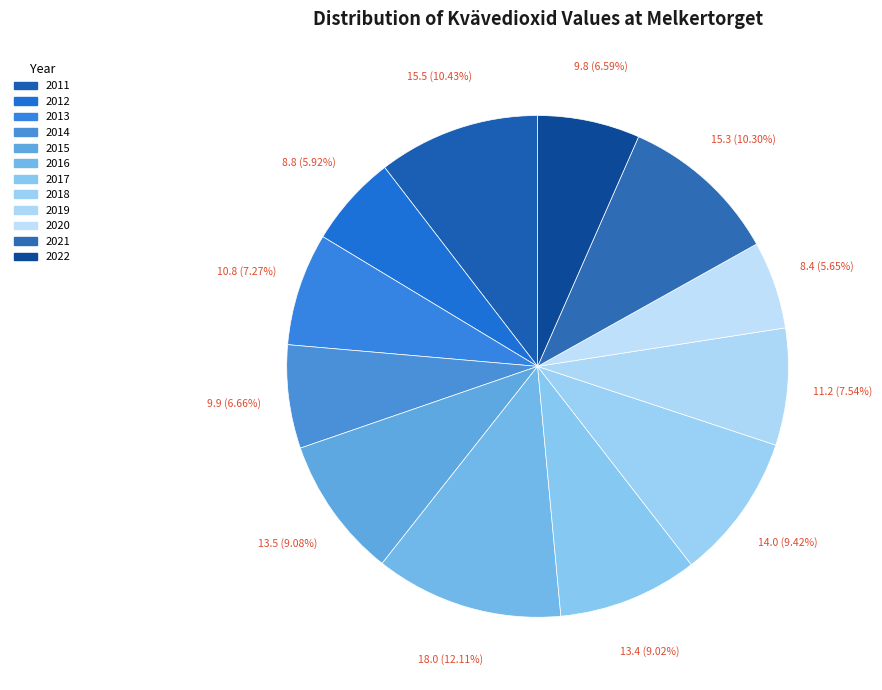

Approximately how many times larger is the value at 2011 compared to 2014?

1.6